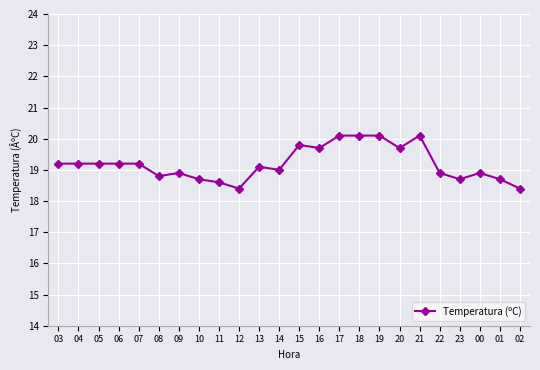

Is this an area chart (filled region under the line)?

No